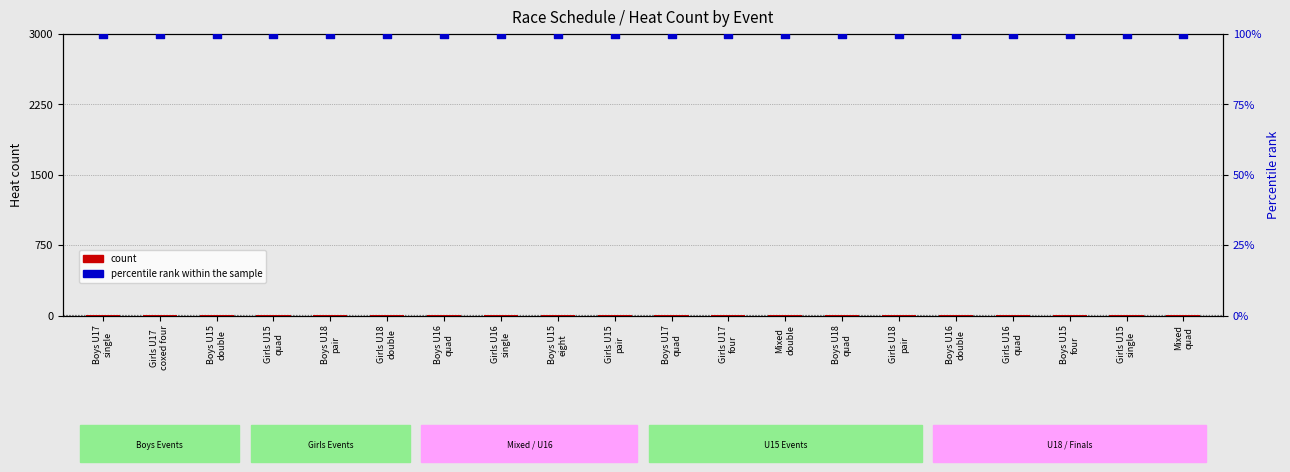

At how many categories does at least one series exceed 8?

20